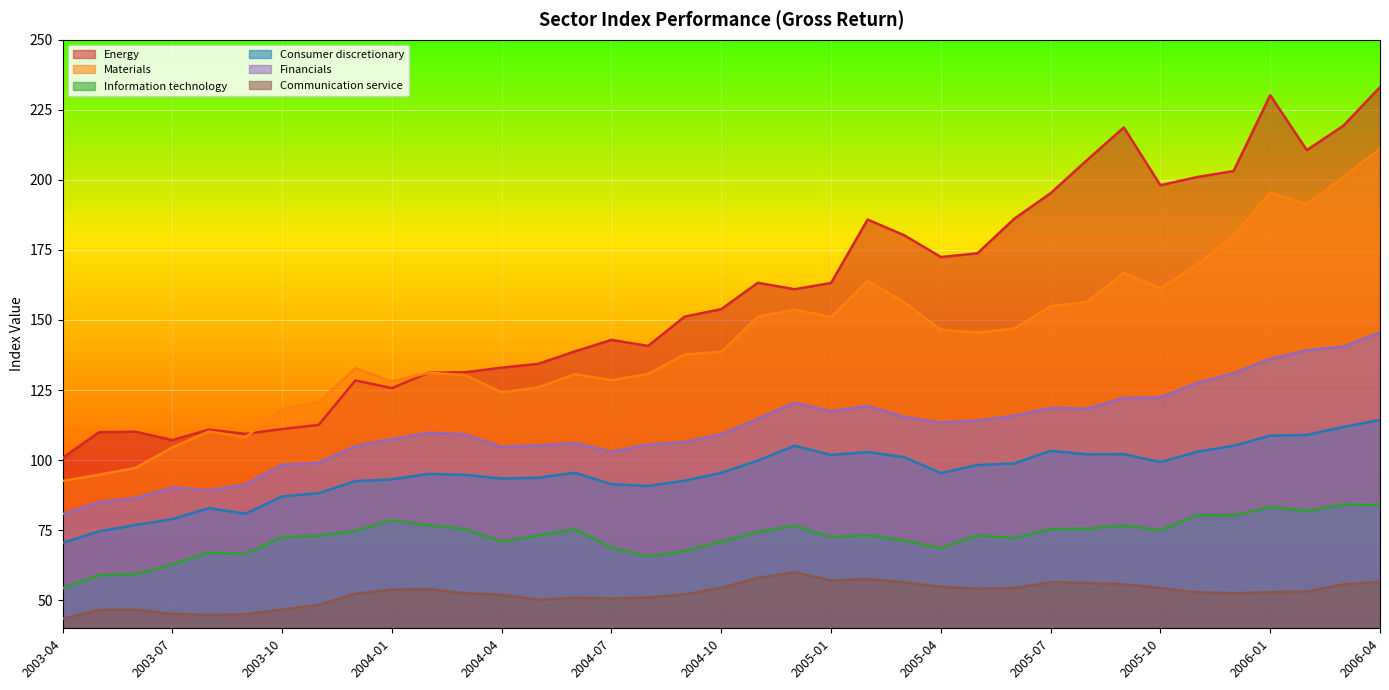

List the series in order of their overall mean, lowest first.

Communication service, Information technology, Consumer discretionary, Financials, Materials, Energy